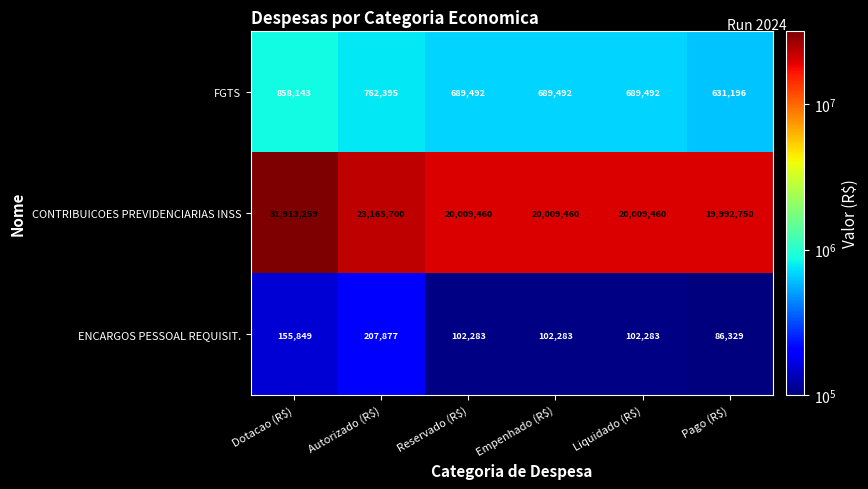

What is the minimum value shown in the chart?

86329